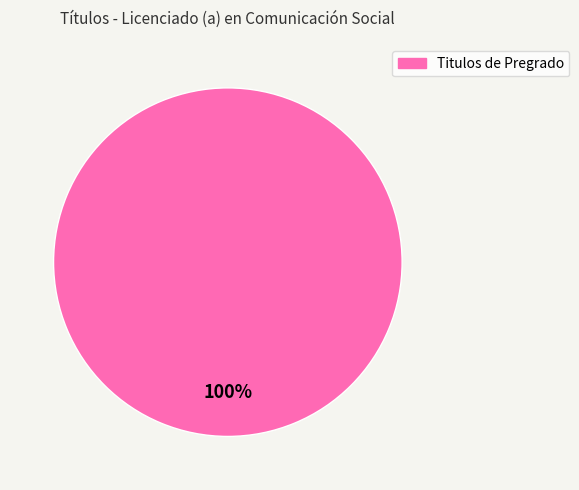

True or false: Titulos de Pregrado accounts for 100% of the total.

True